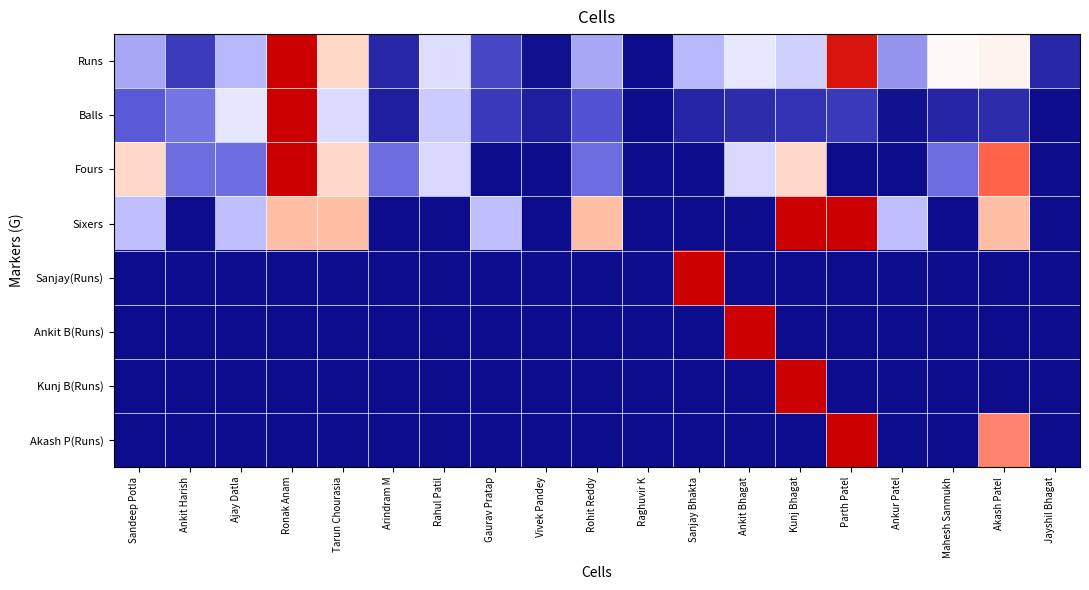

At which category is the sum across all series the highest?

Ronak Anam